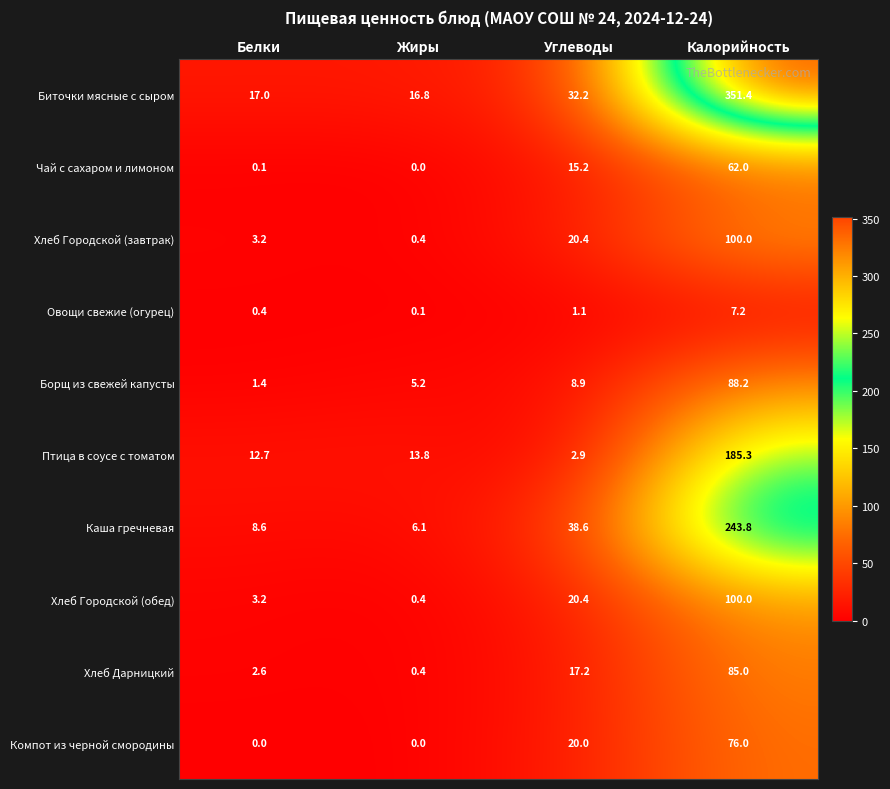

What is the difference between the second highest and second lowest values in the Хлеб Городской (обед) series?

17.2